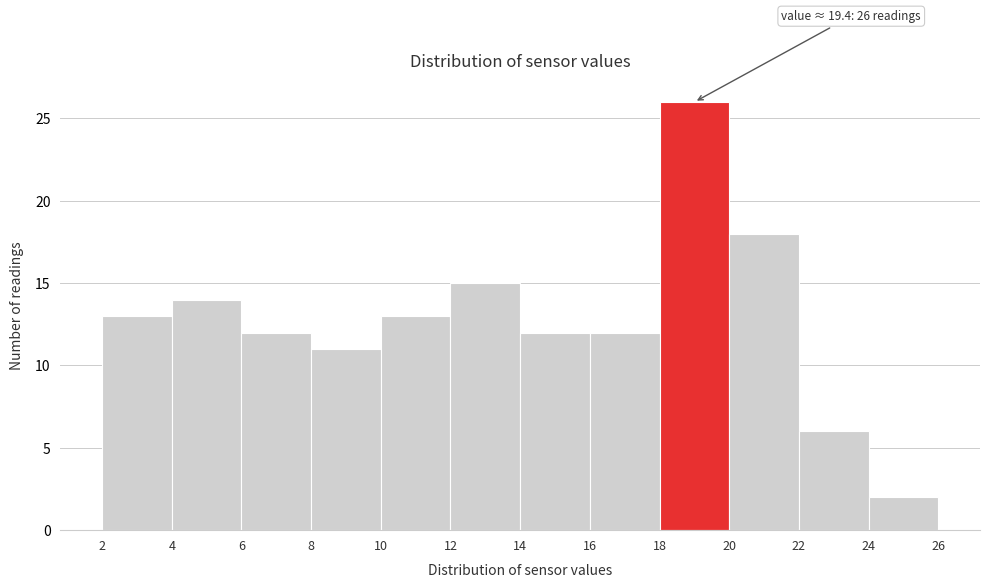

Which range on the x-axis has the tallest bar?

18 to 20